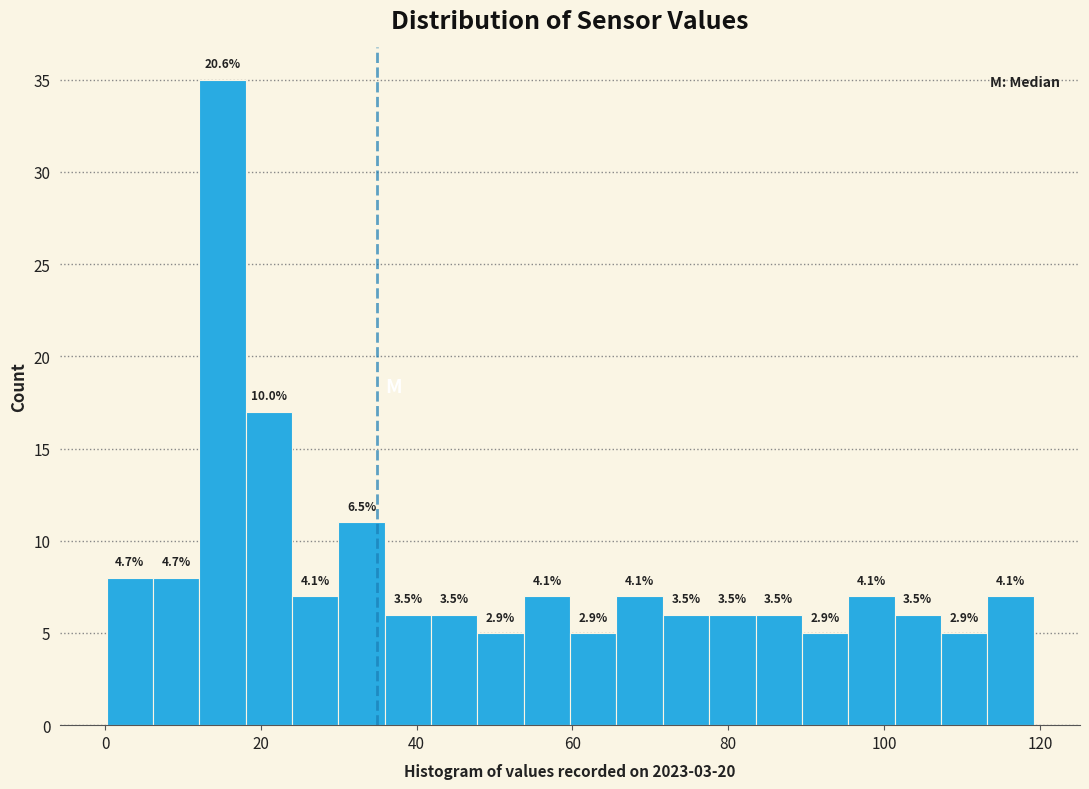

Around what value on the x-axis is the tallest bar? Give the approximate position of its centre, as read against the axis.

16